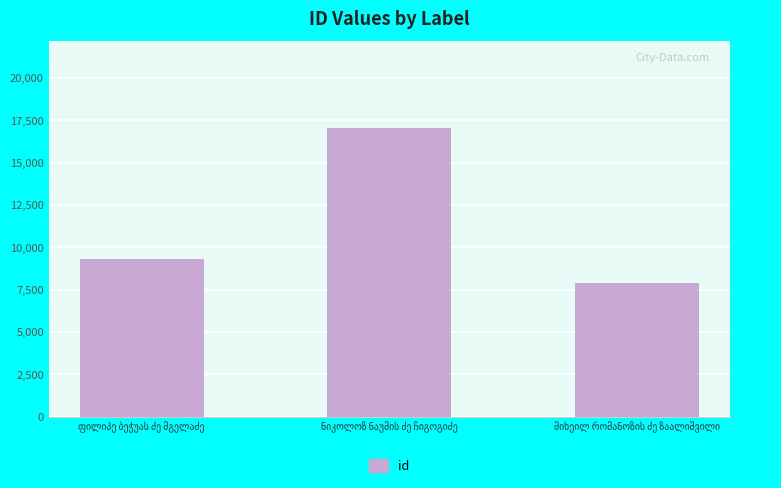

What is the average value?

11418